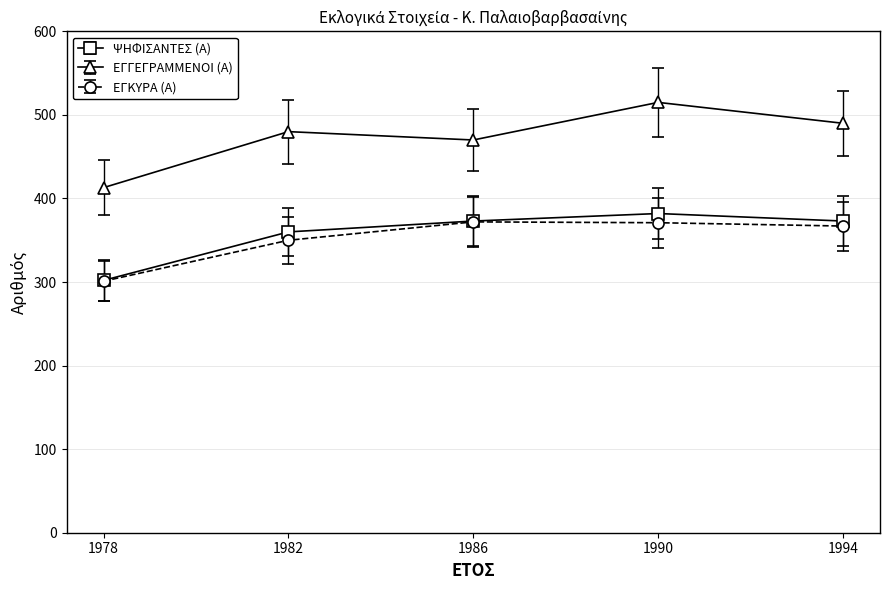

How many interior local valleys does the ΕΓΓΕΓΡΑΜΜΕΝΟΙ (Α) series have?

1